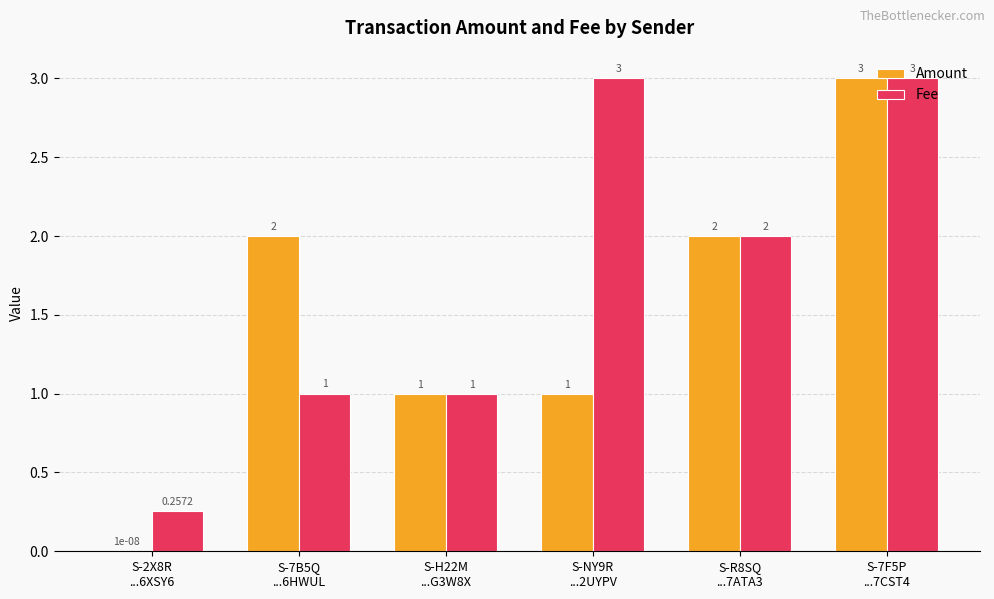

Count the number of categories in the chart.

6